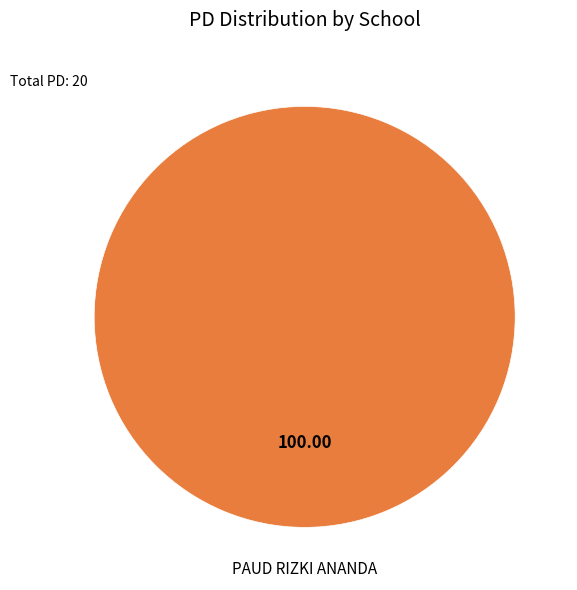

Rank the categories by value from highest to lowest.

PAUD RIZKI ANANDA